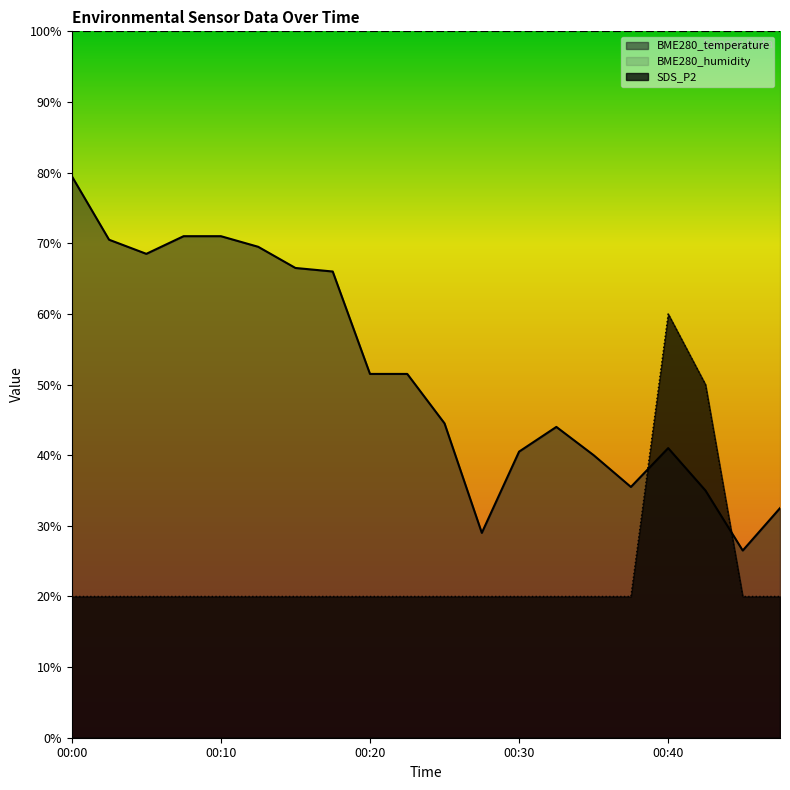

Is the value of BME280_temperature at 00:23 greater than the value of SDS_P2 at 00:37?

Yes